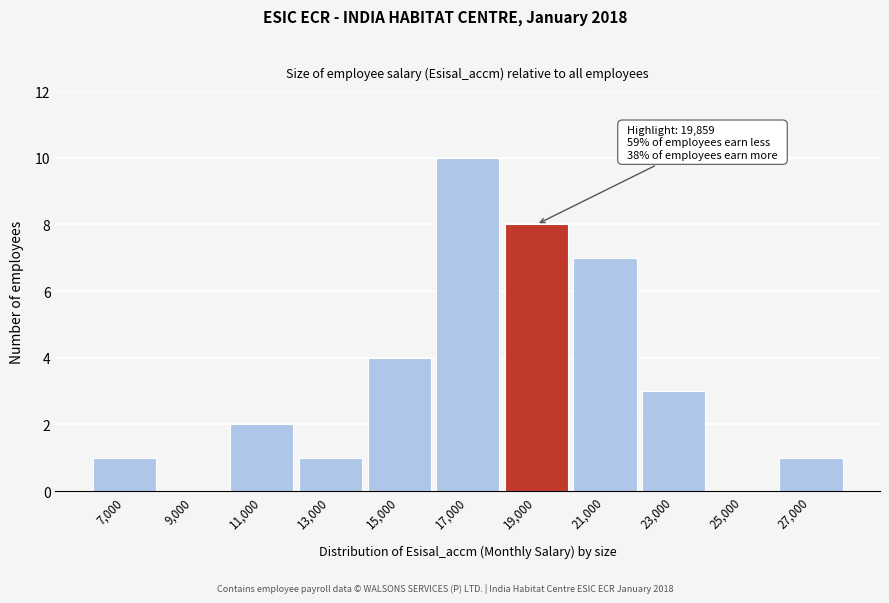

Reading left to right, transcribe all the data shown in this chart.

7,000=1	9,000=0	11,000=2	13,000=1	15,000=4	17,000=10	19,000=8	21,000=7	23,000=3	25,000=0	27,000=1